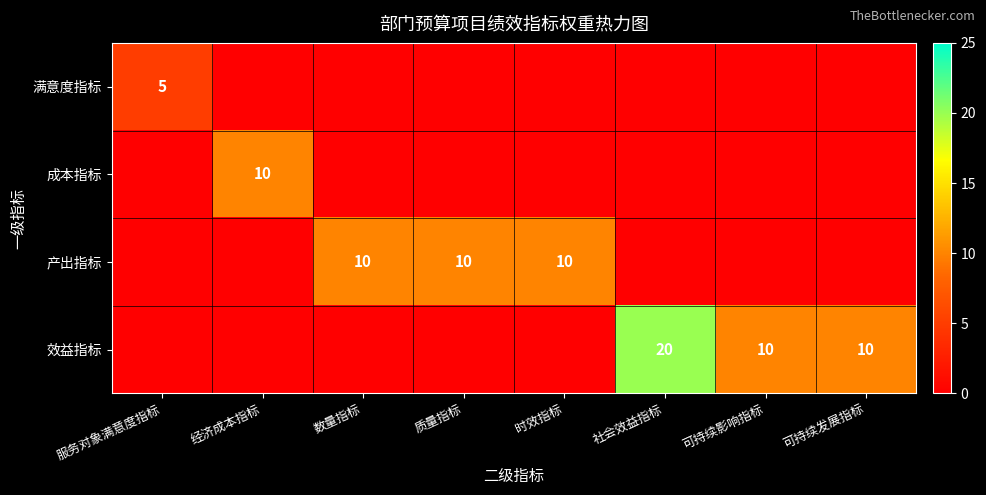

True or false: 效益指标 has a value of 10 at 可持续影响指标.

True